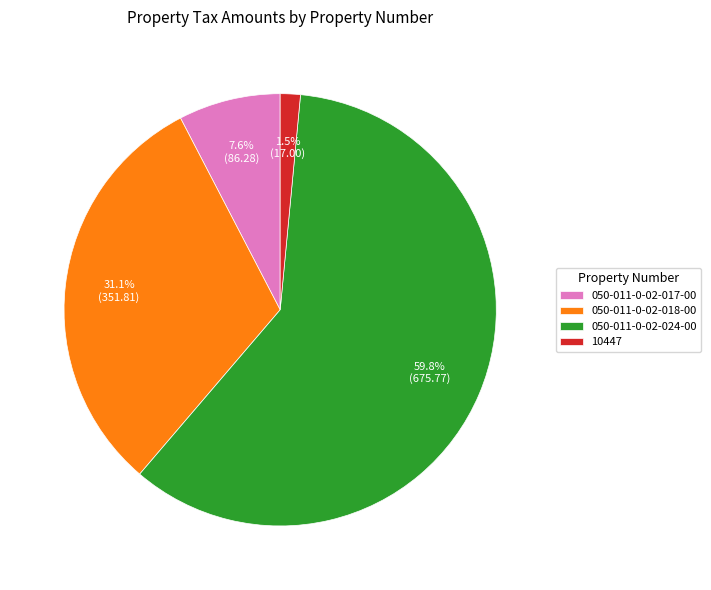

Count the number of slices in the pie.

4